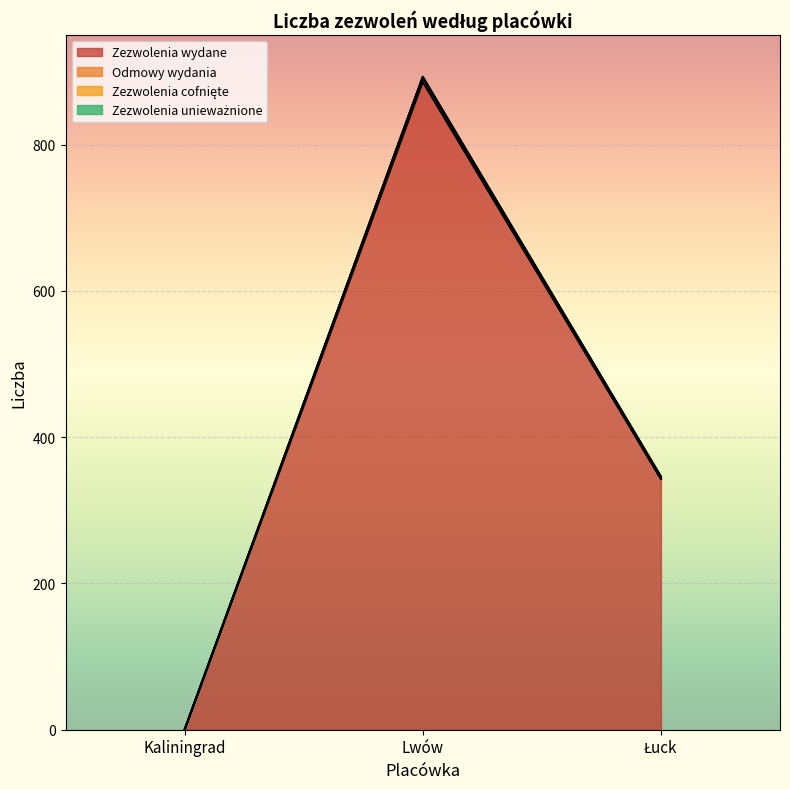

What is the label of the 2nd point from the right?

Lwów